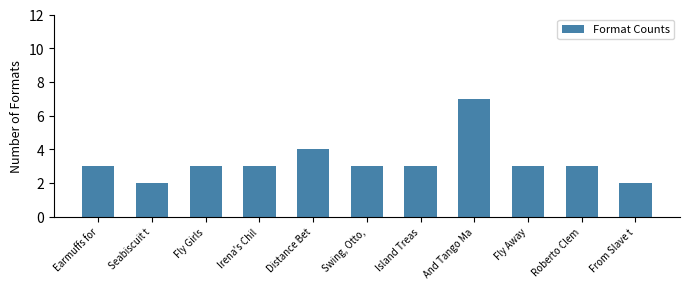

Reading right to left, list all the values displayed in this chart.

2	3	3	7	3	3	4	3	3	2	3